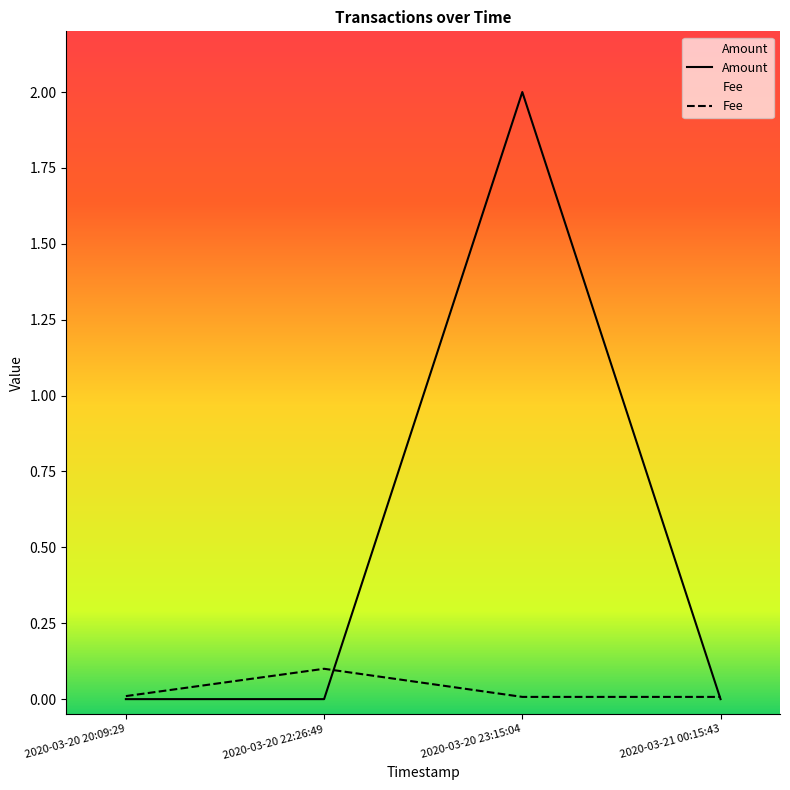

At which category does Fee reach its first local peak?

2020-03-20 22:26:49